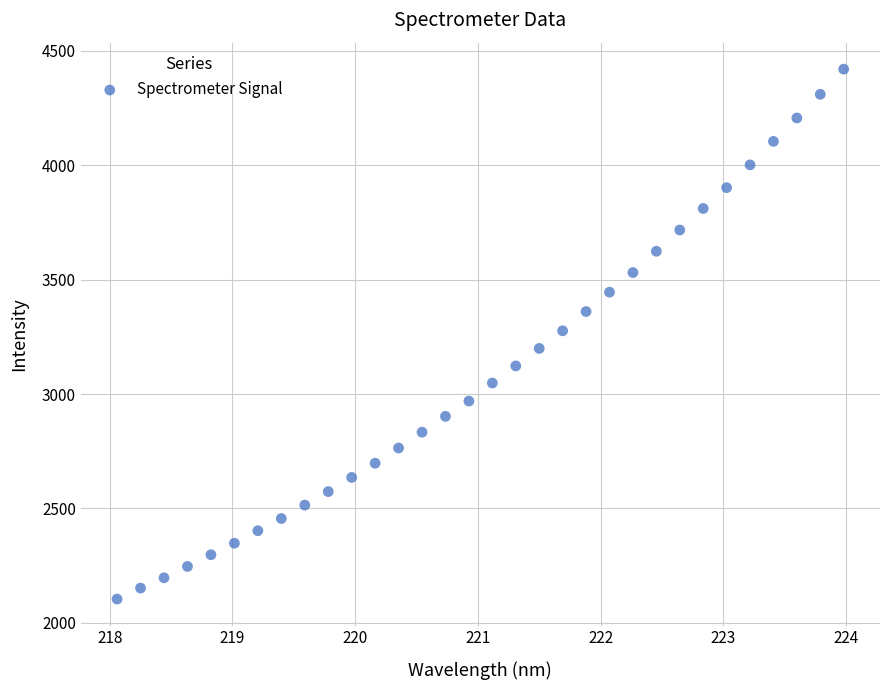

What is the range of Y values (max minus min)?

2316.4